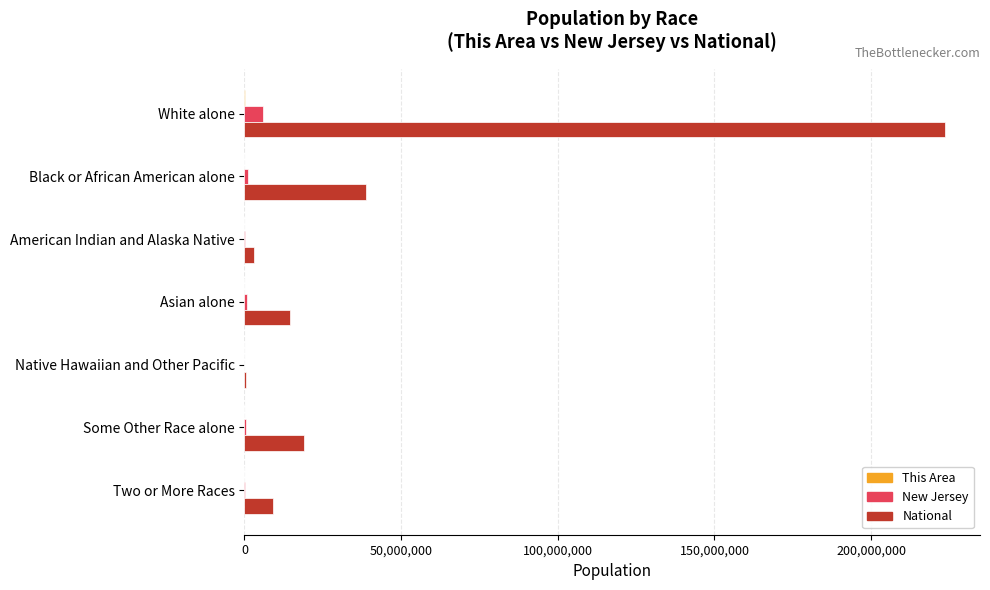

At which label is National closest to 112046639?

Black or African American alone